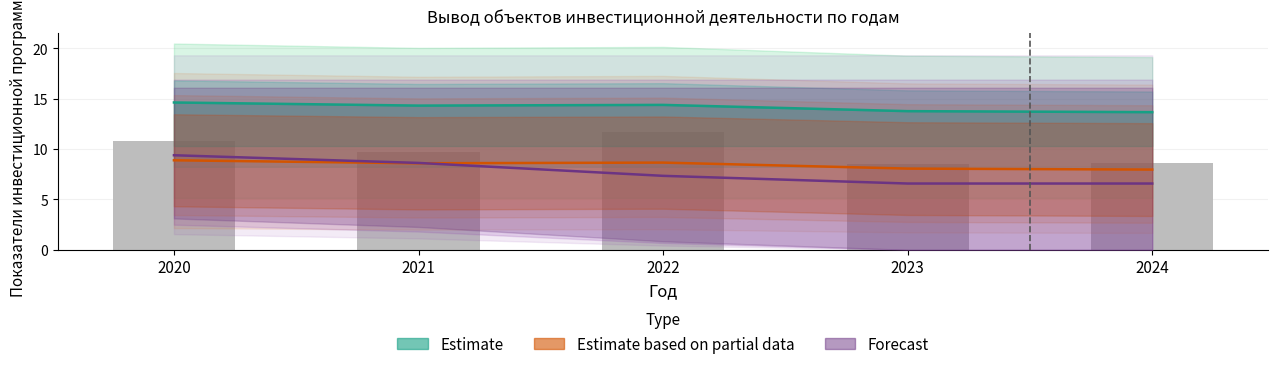

Where does the Estimate based on partial data series first go above 8?

2020